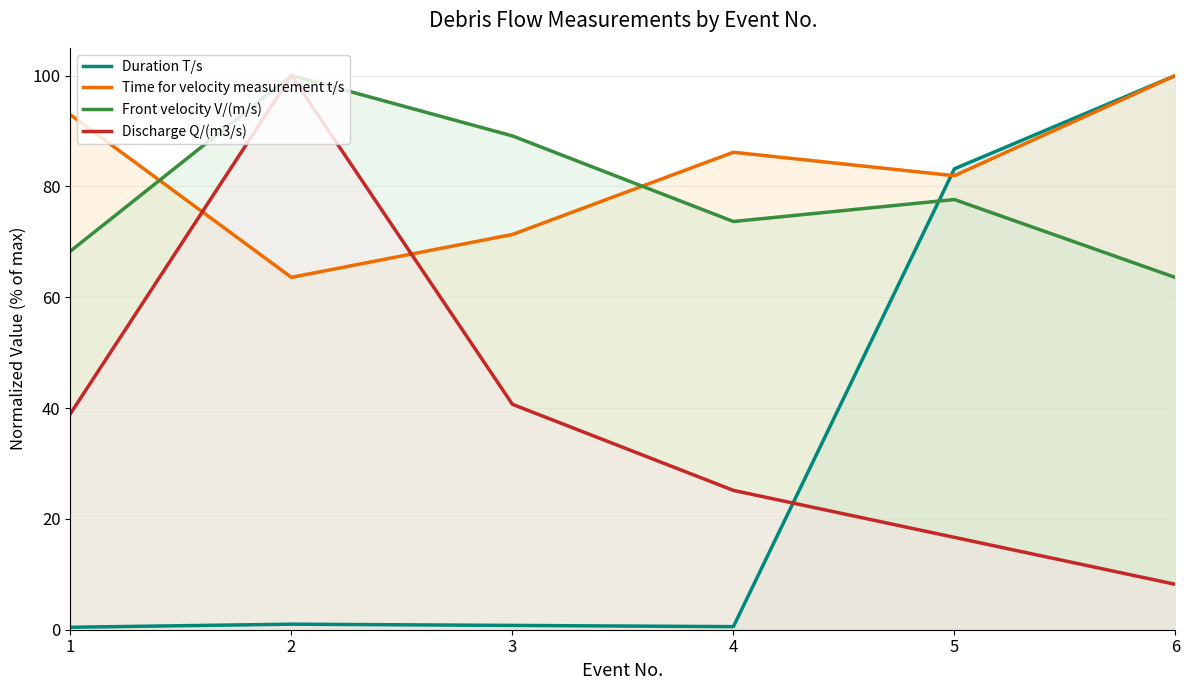

Is it true that Front velocity V/(m/s) equals 145.4 at 2?

False